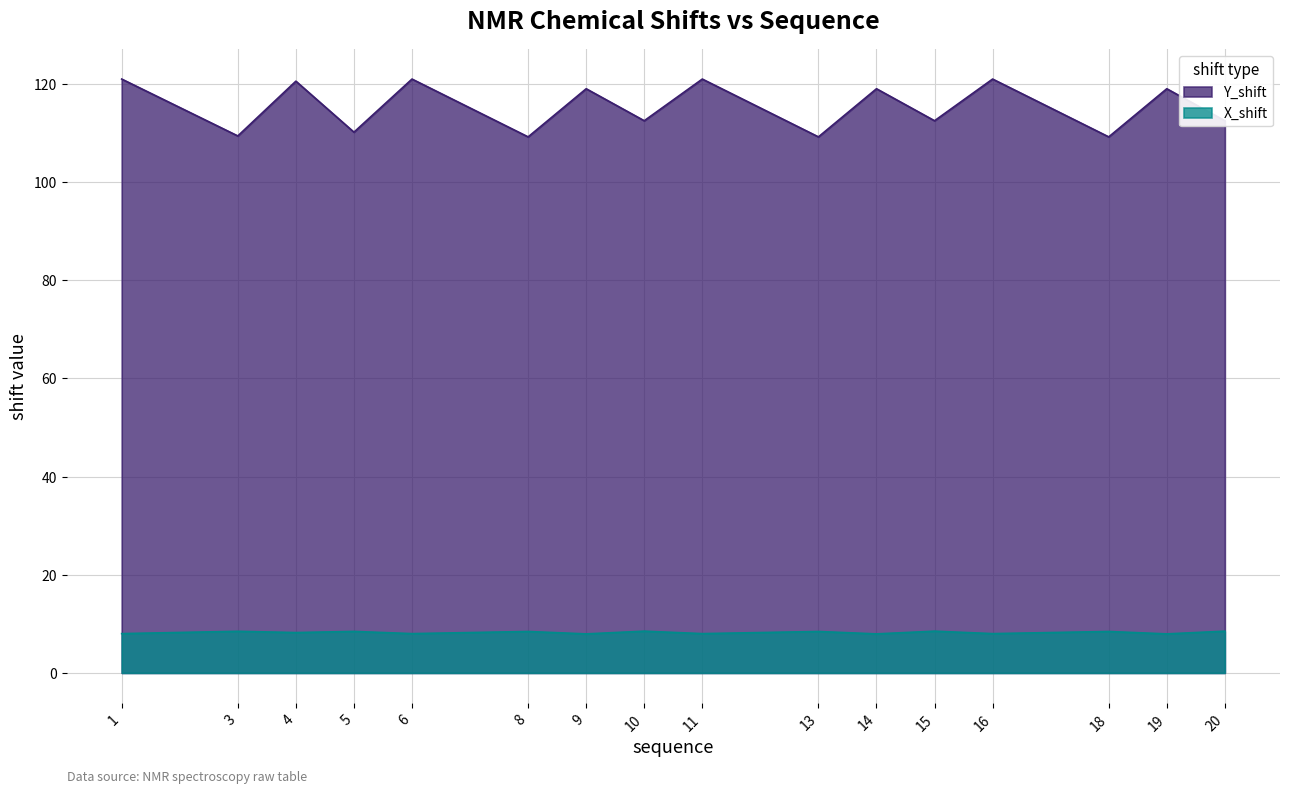

How many series are shown in this chart?

2